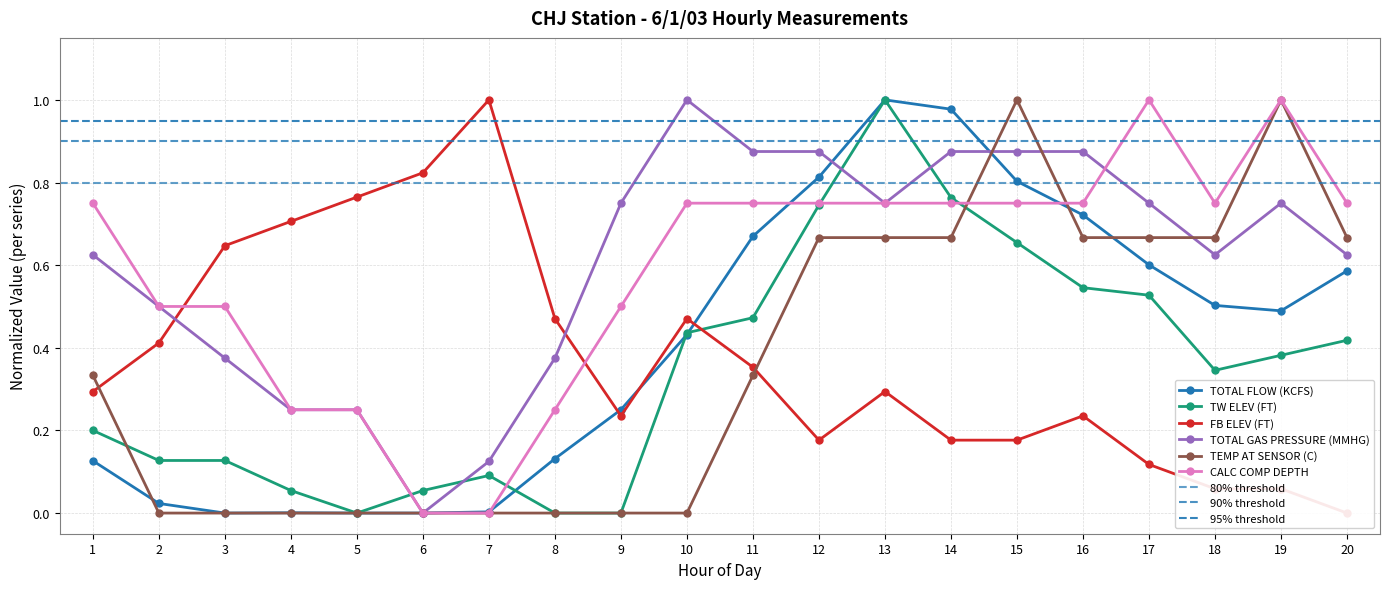

How many interior local peaks does the FB ELEV (FT) series have?

4